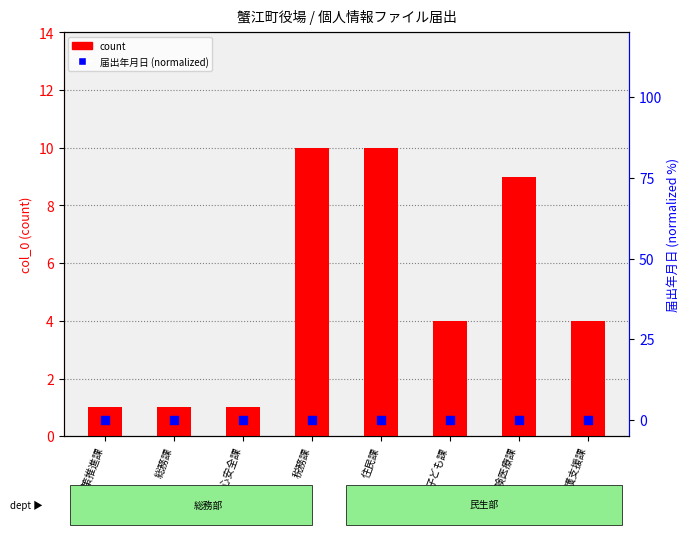

Which series has the largest Y range (max minus min)?

count